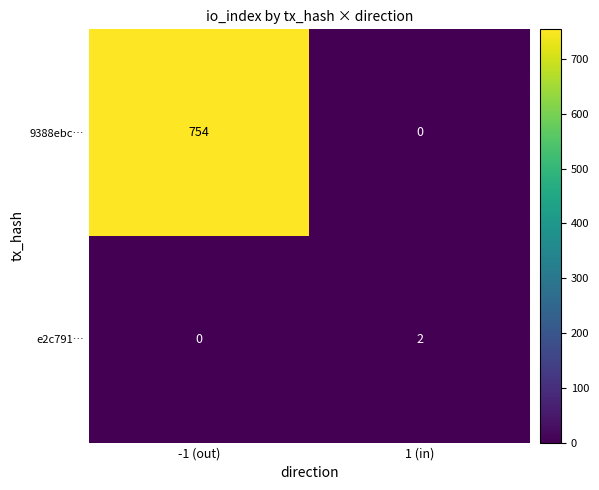

Count the number of categories in the chart.

2